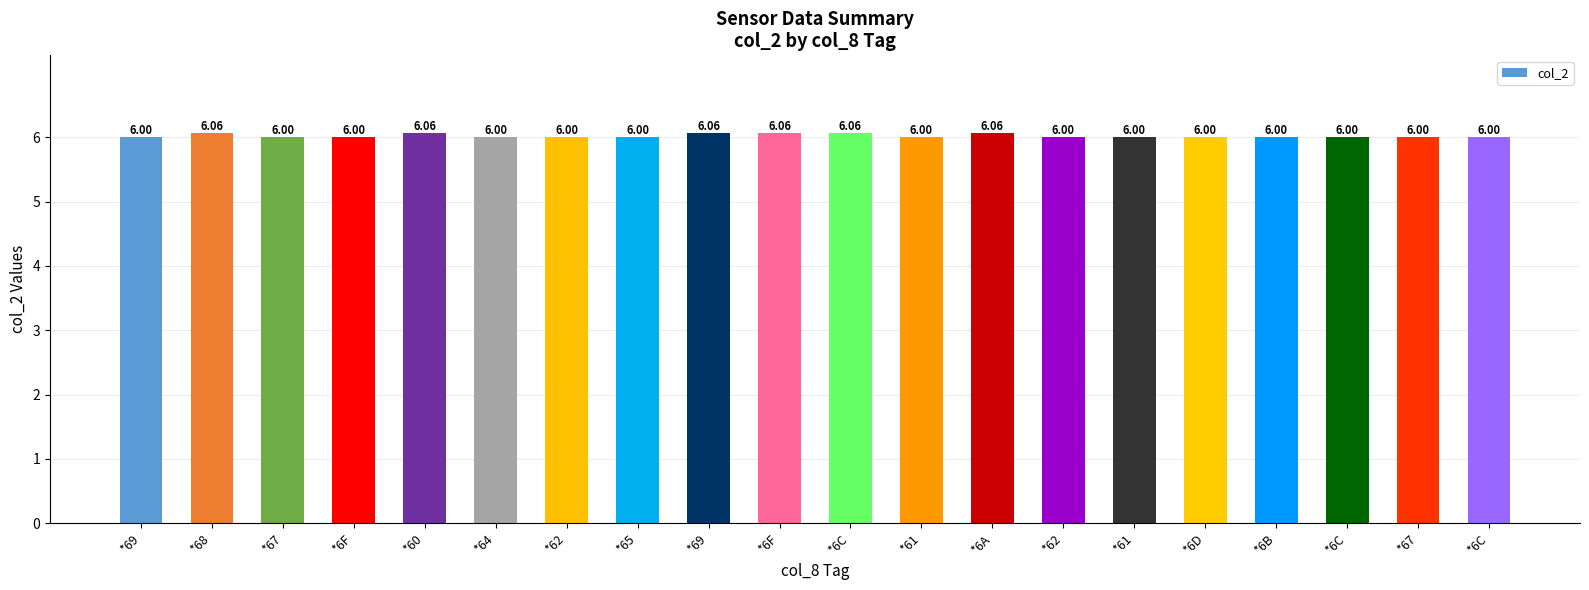

Count the number of values greater than 6.

6